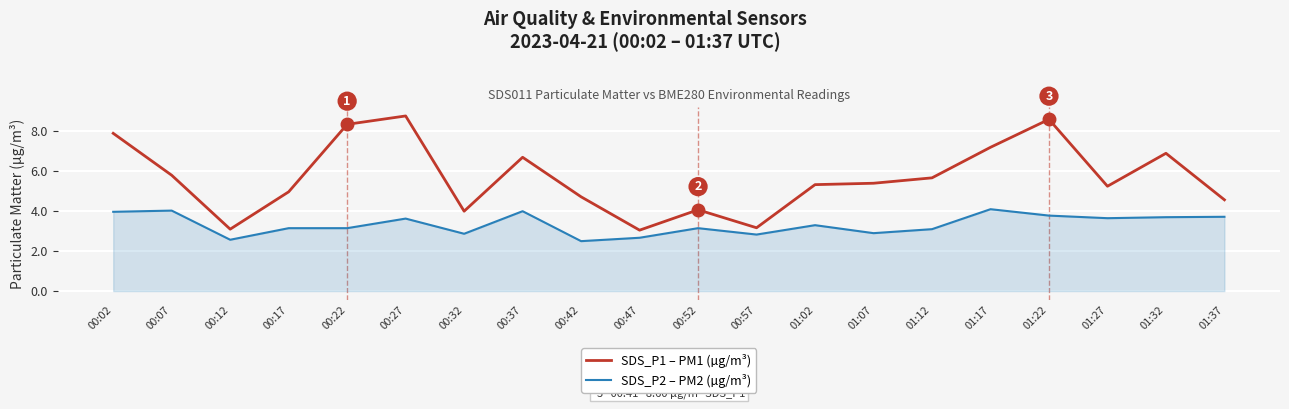

What is the minimum value shown in the chart?

2.5